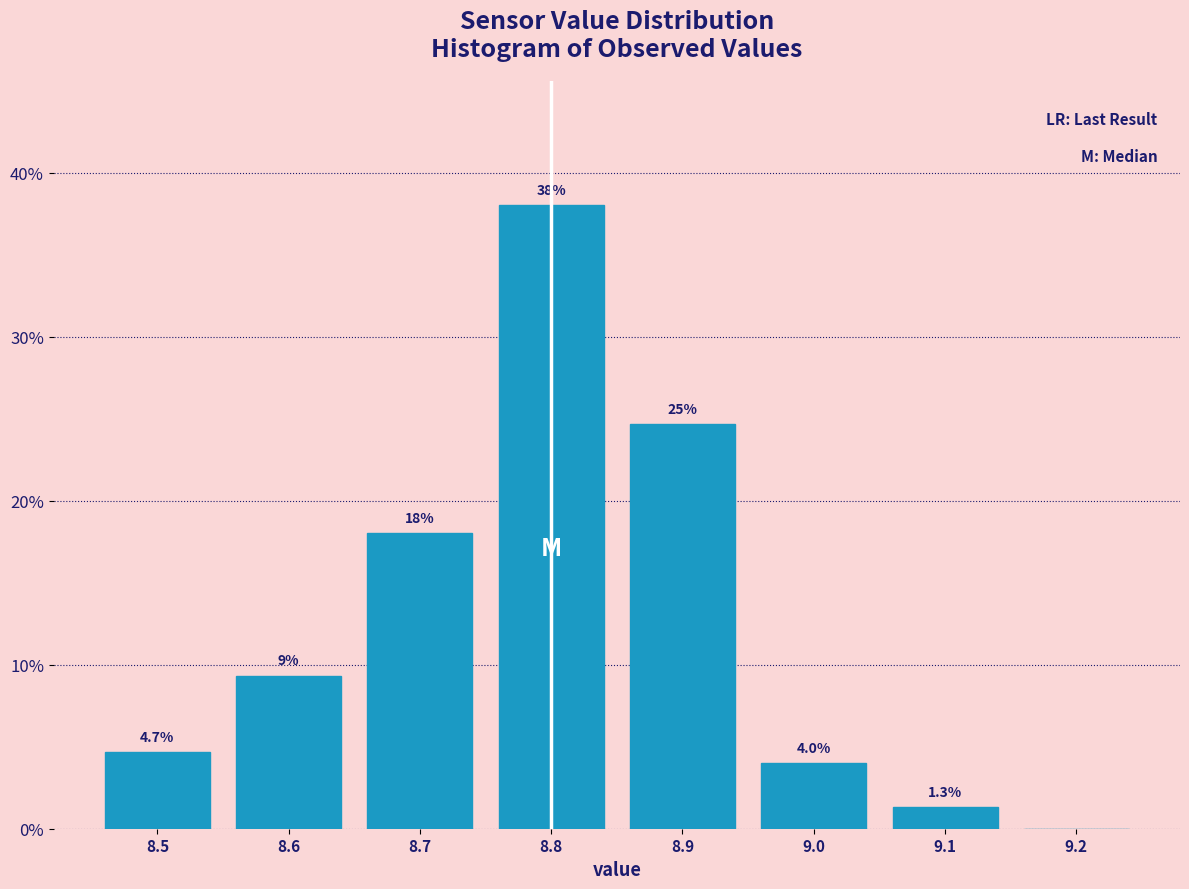

Over which range of the x-axis is the bar tallest?

8.75 to 8.85